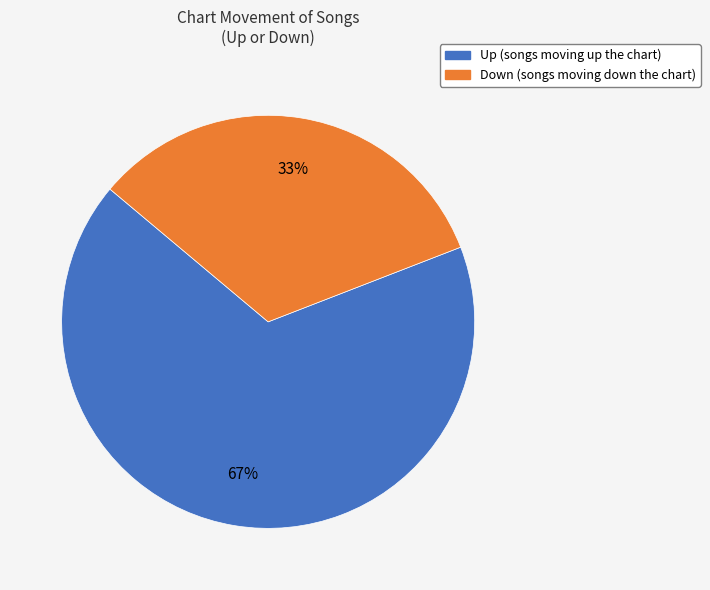

Does any single category account for the majority?

Yes